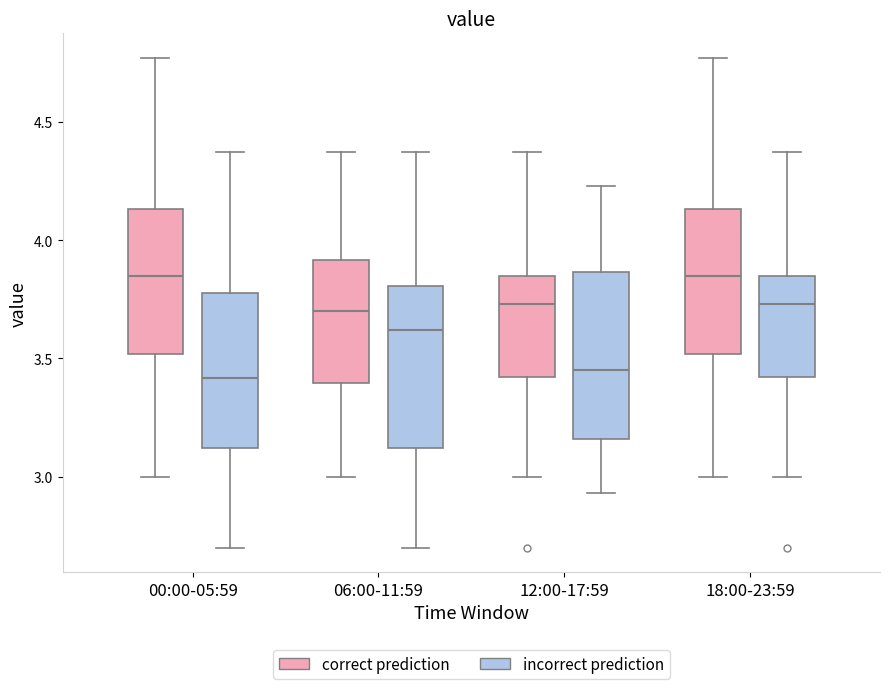

Reading left to right, read every box against the y-axis: the position of its median line, the range the box covers, and the ends of its whiskers. The values are not printed on the chart, so give them approximately, as read against the axis.

00:00-05:59 (correct prediction): median 3.85, box 3.50 to 4.15, whiskers 3.00 to 4.75
00:00-05:59 (incorrect prediction): median 3.40, box 3.10 to 3.80, whiskers 2.70 to 4.35
06:00-11:59 (correct prediction): median 3.70, box 3.40 to 3.90, whiskers 3.00 to 4.35
06:00-11:59 (incorrect prediction): median 3.60, box 3.10 to 3.80, whiskers 2.70 to 4.35
12:00-17:59 (correct prediction): median 3.75, box 3.40 to 3.85, whiskers 3.00 to 4.35
12:00-17:59 (incorrect prediction): median 3.45, box 3.15 to 3.85, whiskers 2.95 to 4.25
18:00-23:59 (correct prediction): median 3.85, box 3.50 to 4.15, whiskers 3.00 to 4.75
18:00-23:59 (incorrect prediction): median 3.75, box 3.40 to 3.85, whiskers 3.00 to 4.35